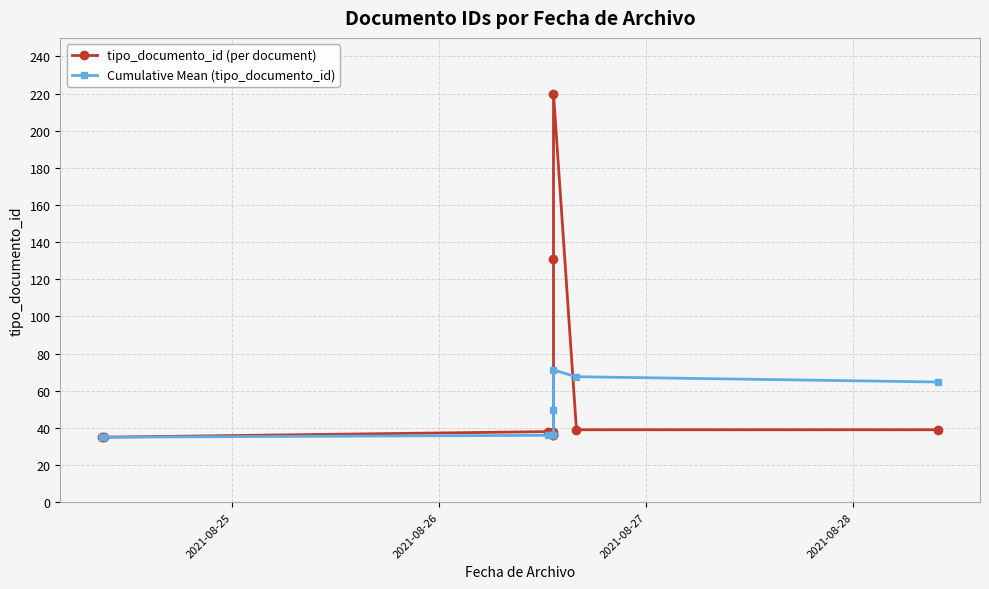

What is the difference between the maximum and minimum values in the Cumulative Mean (tipo_documento_id) series?

36.1